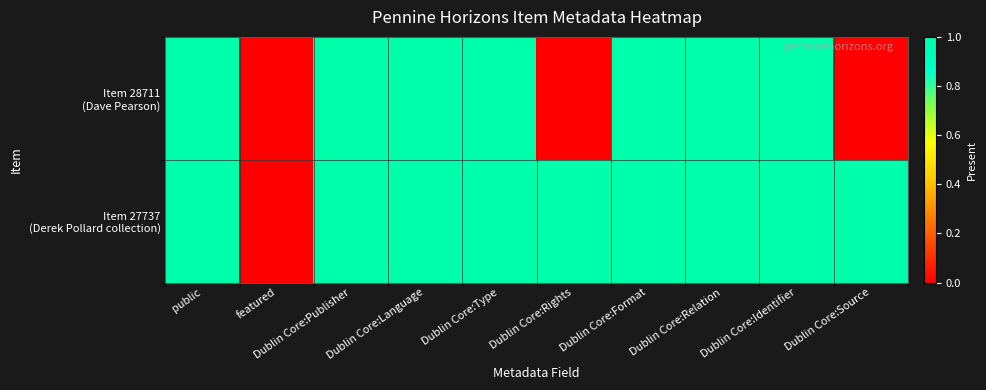

How many categories are shown in the chart?

10